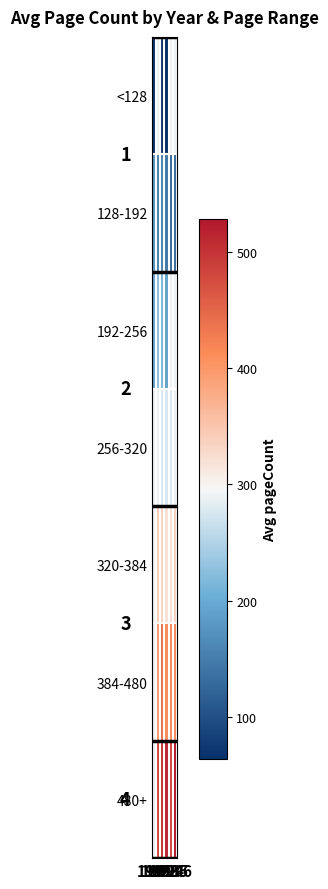

Which series has the largest total across all categories?

480+